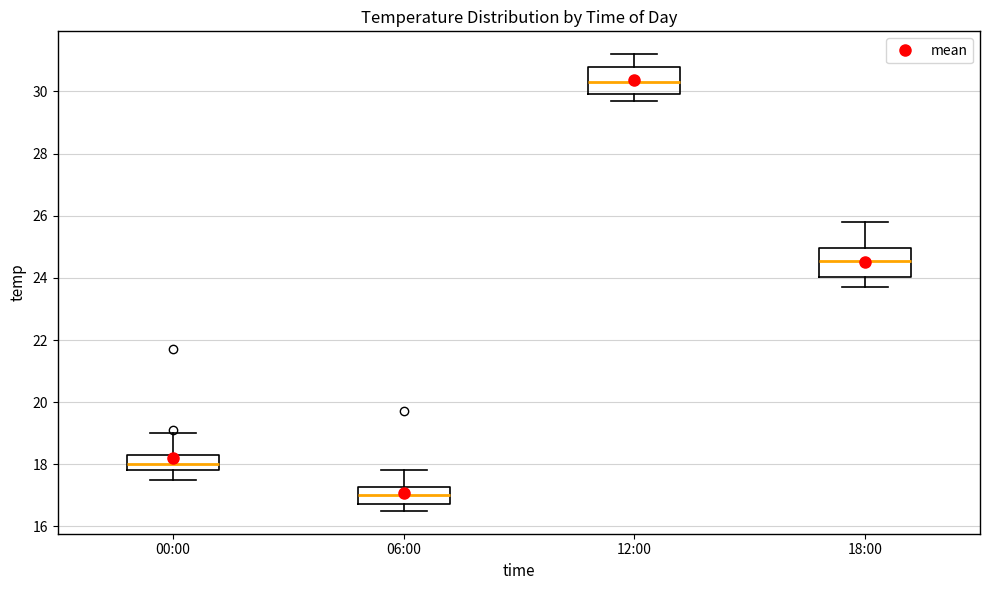

Reading left to right, read every box against the y-axis: the position of its median line, the range the box covers, and the ends of its whiskers. The values are not printed on the chart, so give them approximately, as read against the axis.

00:00: median 18.0, box 17.8 to 18.4, whiskers 17.6 to 19.0
06:00: median 17.0, box 16.8 to 17.2, whiskers 16.6 to 17.8
12:00: median 30.4, box 30.0 to 30.8, whiskers 29.8 to 31.2
18:00: median 24.6, box 24.0 to 25.0, whiskers 23.8 to 25.8